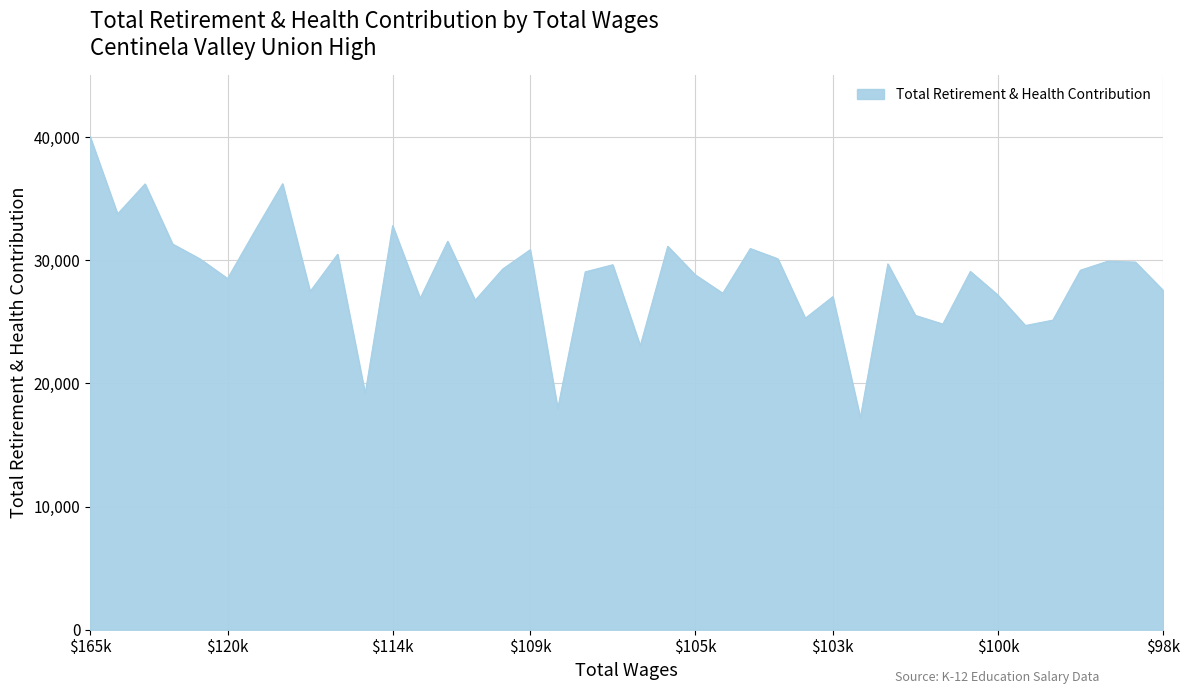

What is the greatest value displayed?

40042